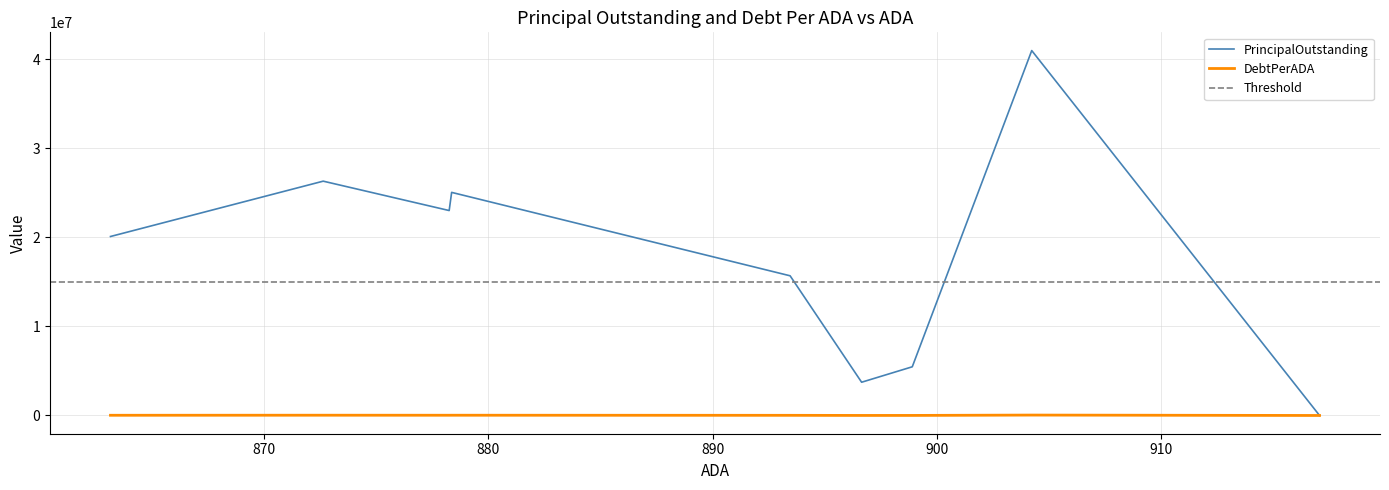

How many series are shown in this chart?

2